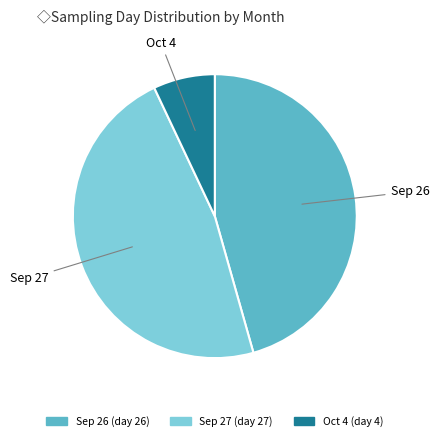

Is there a majority slice in this chart?

No